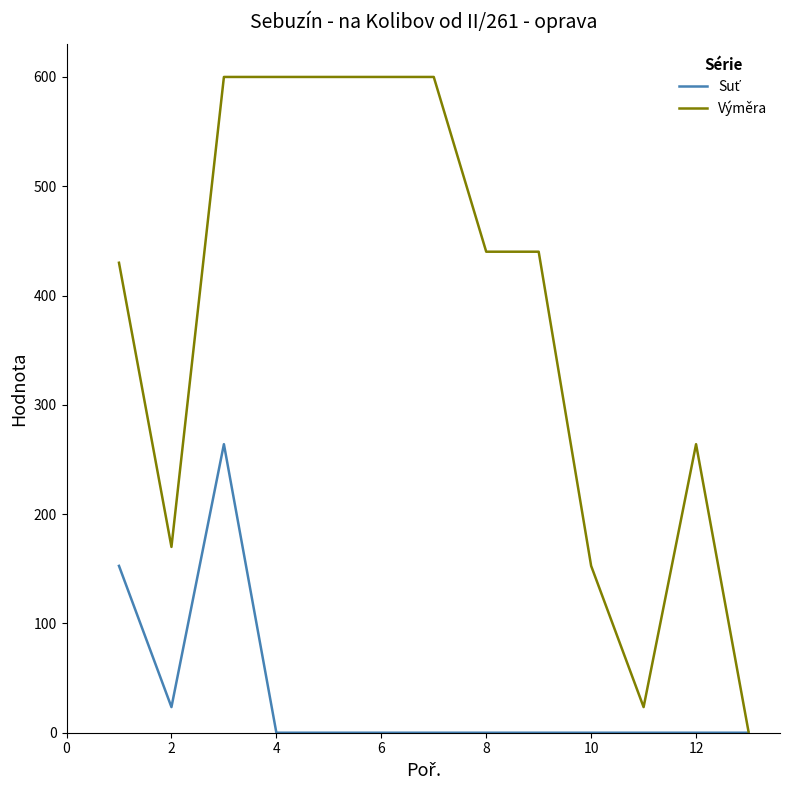

What is the maximum value shown in the chart?

600.0